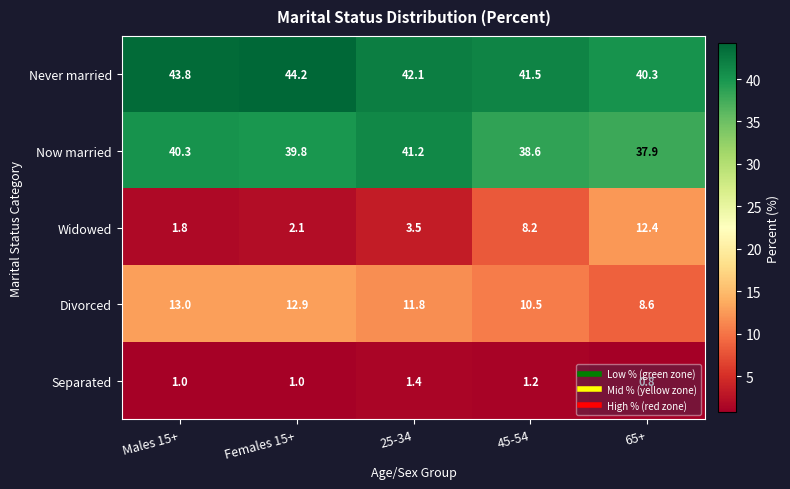

What is the difference between the Now married values at 25-34 and Females 15+?

1.4